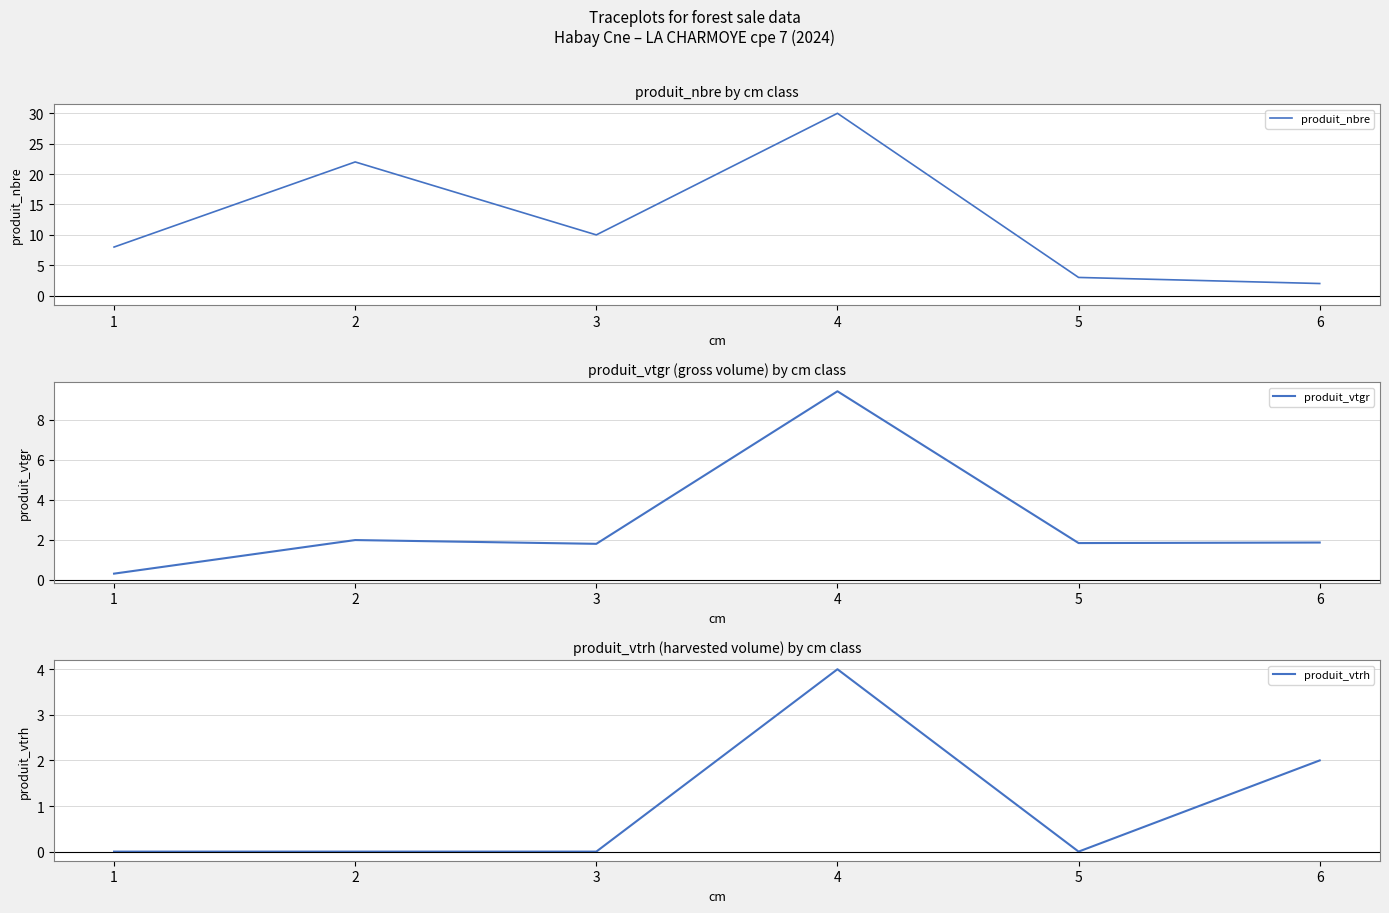

Which series has the largest range (max minus min)?

produit_nbre